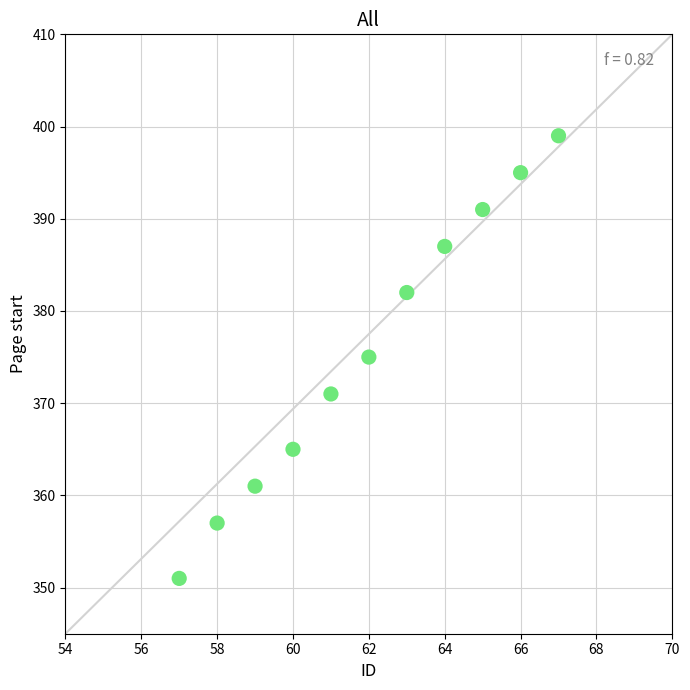

What is the average X value?

62